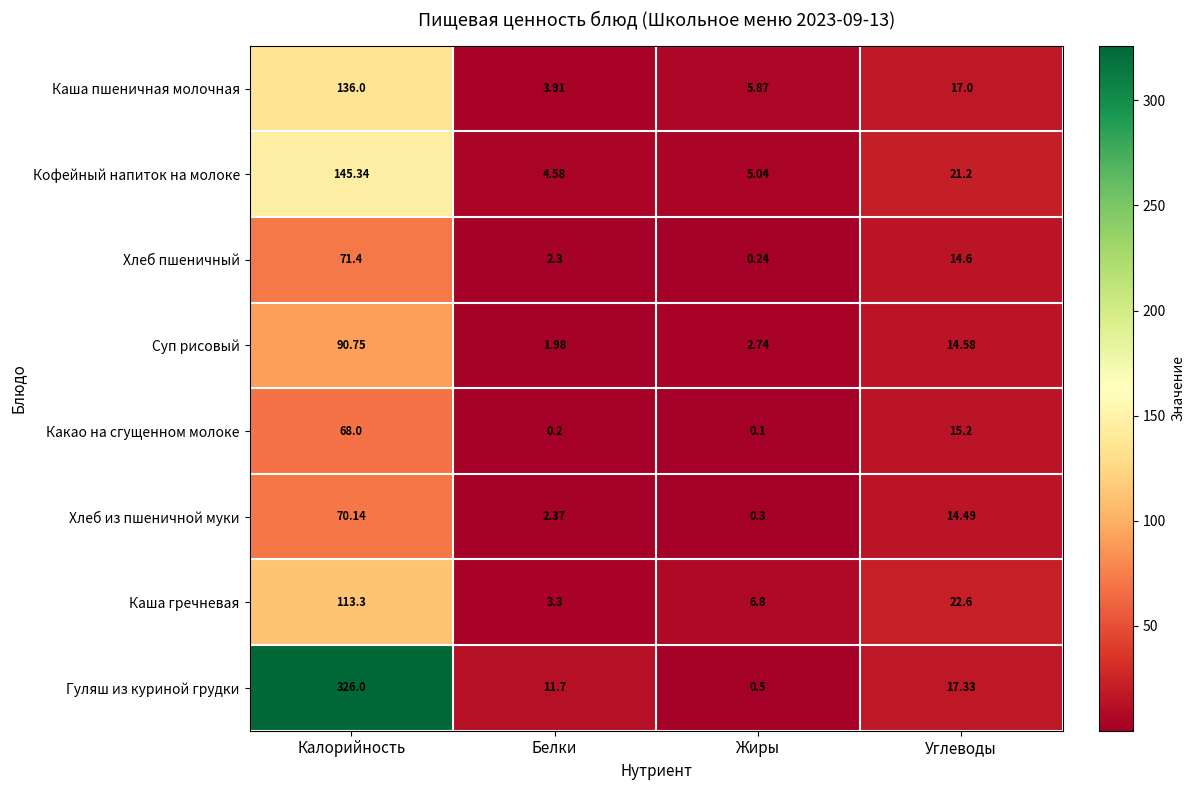

Which series has the largest total across all categories?

Гуляш из куриной грудки